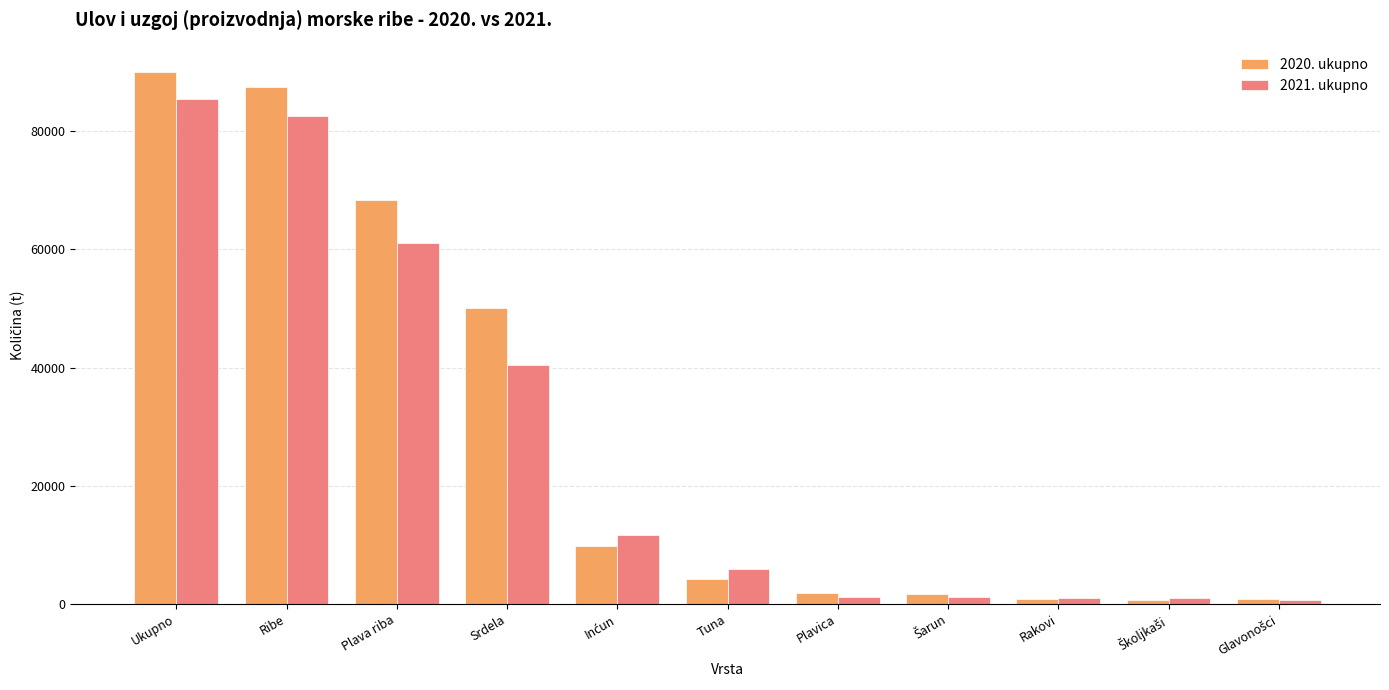

The 2020. ukupno series shows 50134 at Srdela. True or false?

True